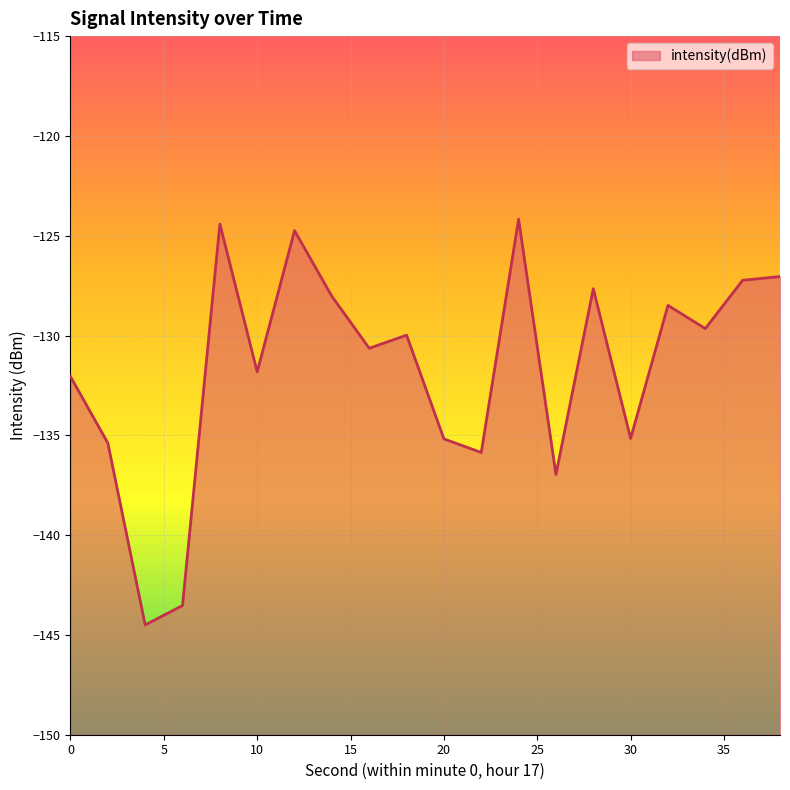

How many points are lower than both their immediate neighbors (excluding endpoints)?

7